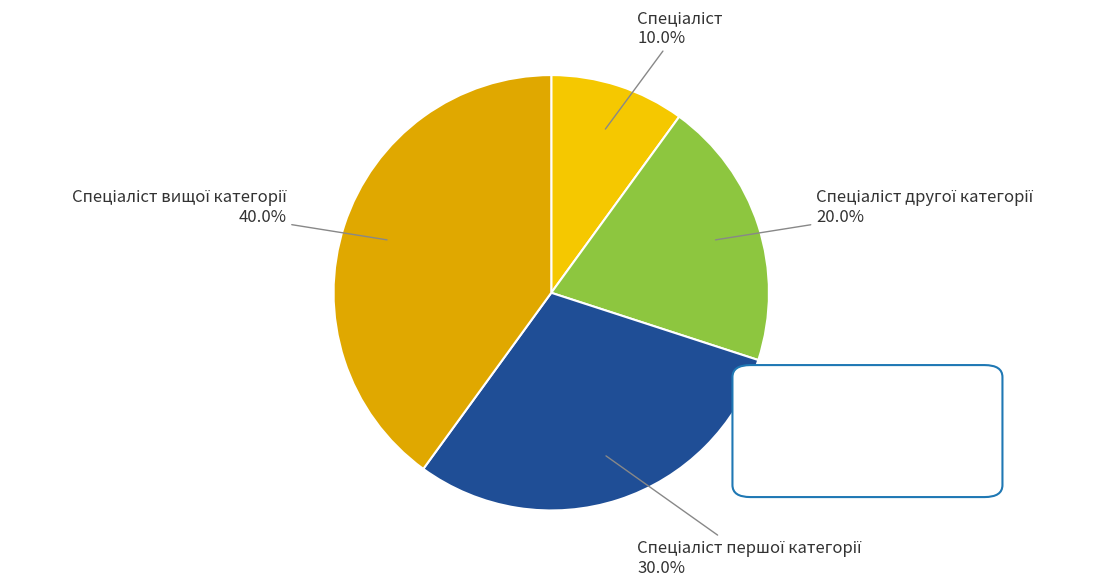

Is there any slice that represents more than half of the pie?

No